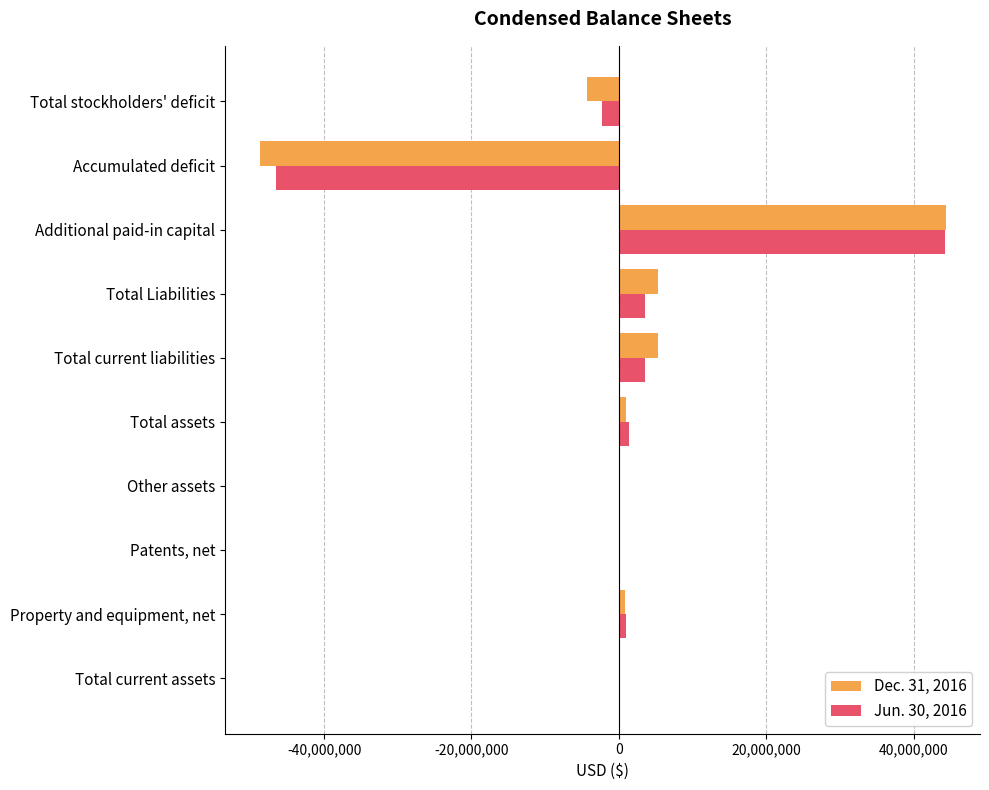

Between Total Liabilities and Total stockholders' deficit, which series saw the biggest shift?

Dec. 31, 2016